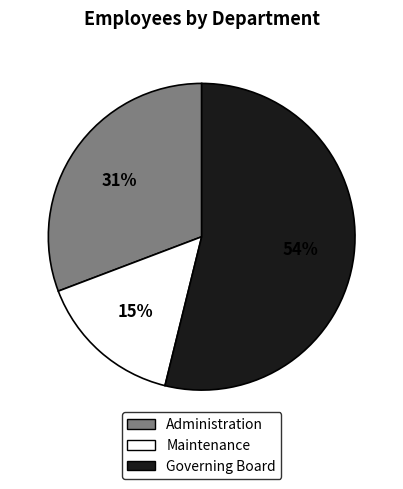

Does Governing Board represent more than half of the total?

Yes